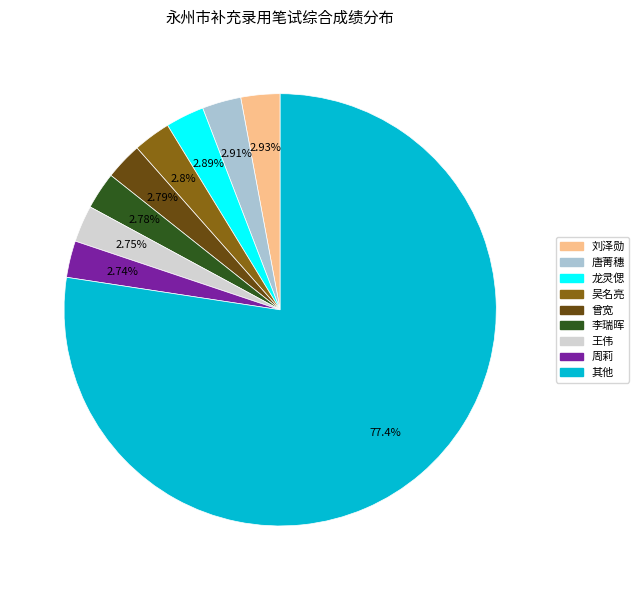

Does any single category account for the majority?

Yes